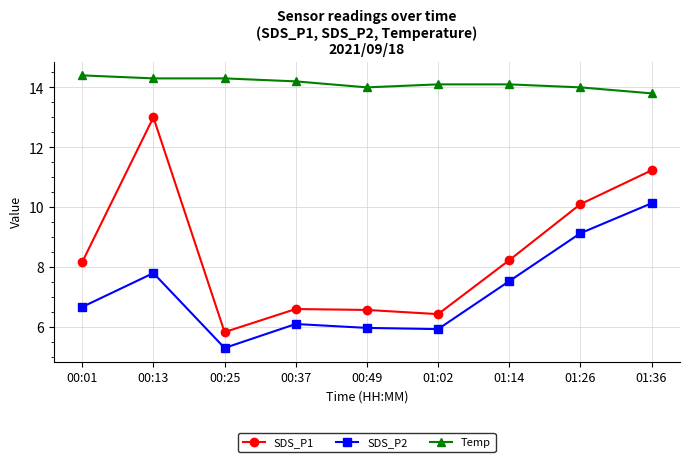

What is the difference between the Temp values at 01:26 and 01:36?

0.2